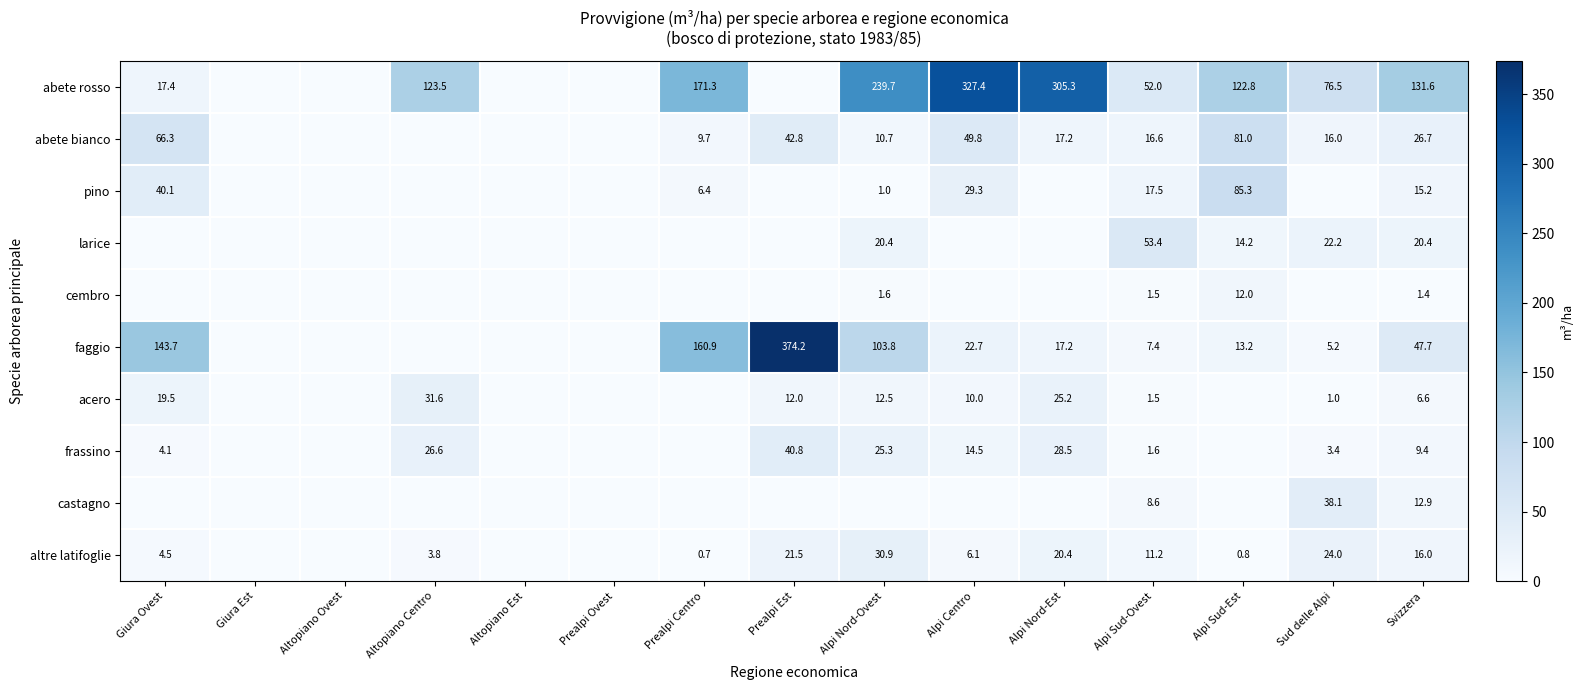

What is the spread (max minus min) of values at Svizzera?

130.2